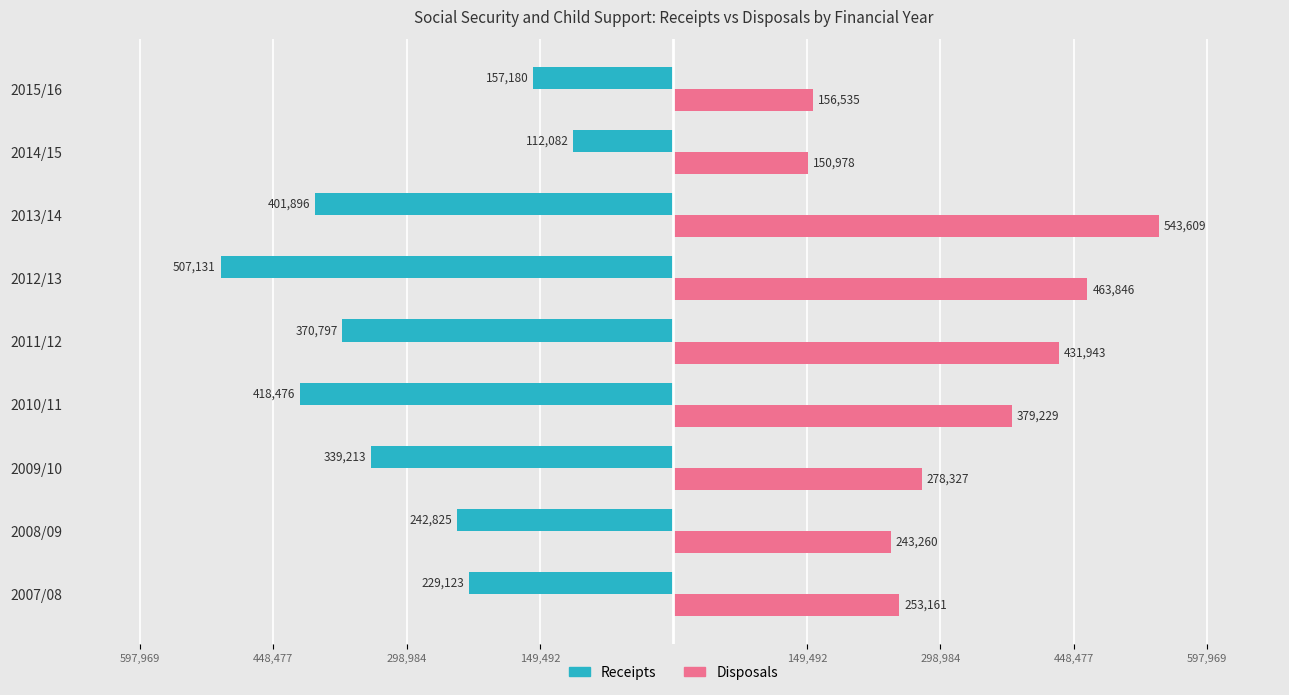

What is the minimum value for Disposals?

150978